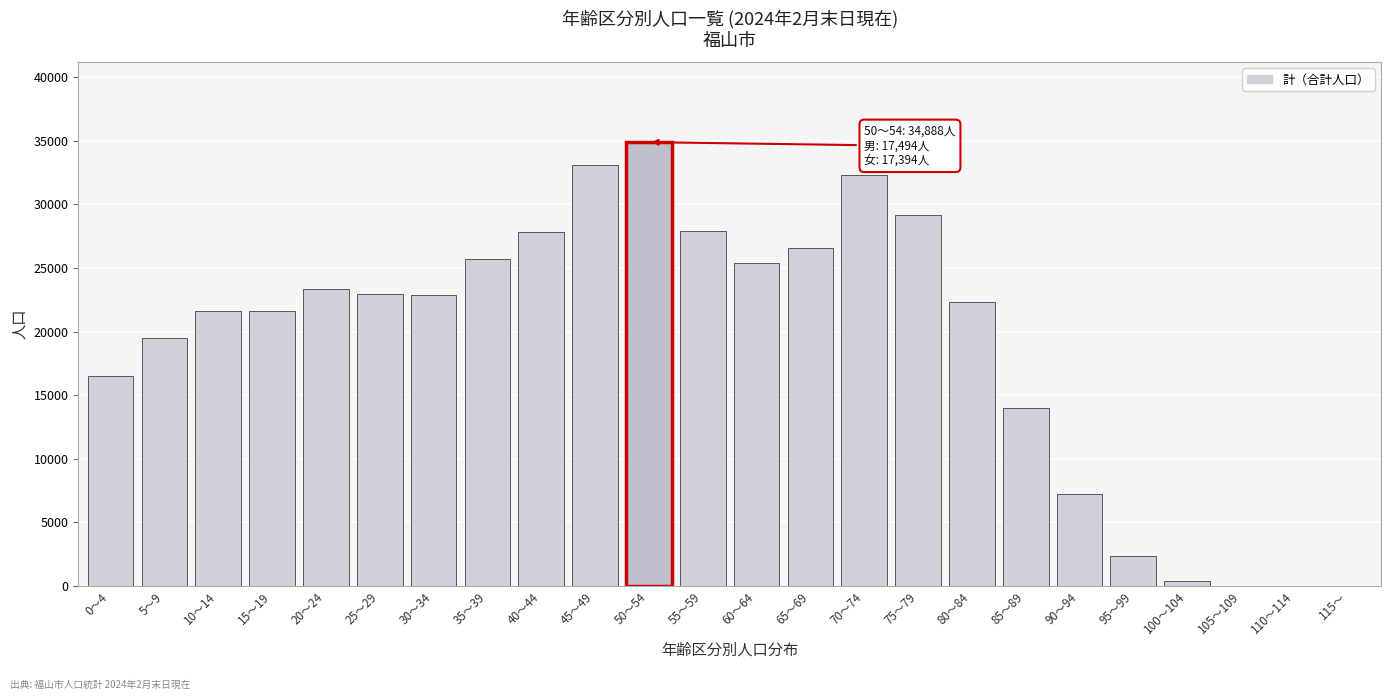

The value at 0～4 is 16483. True or false?

True